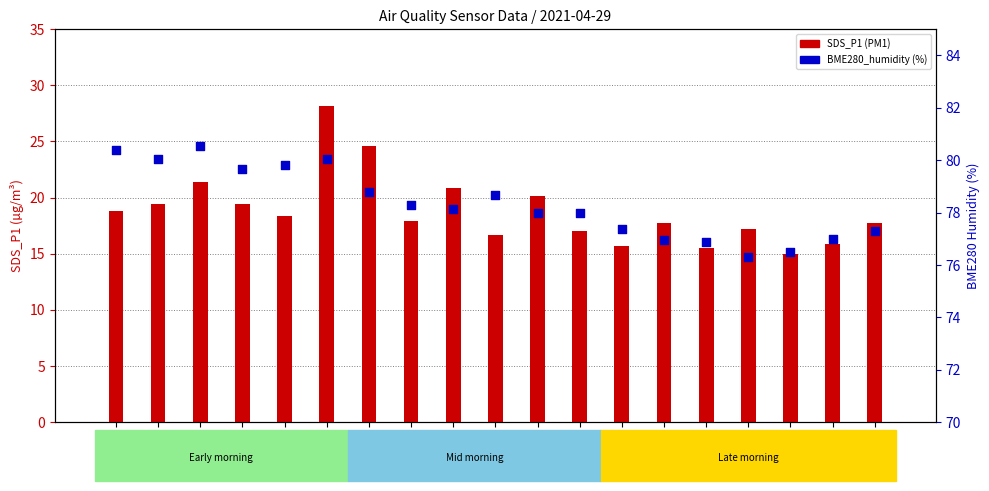

Which series has the widest spread of Y values?

SDS_P1